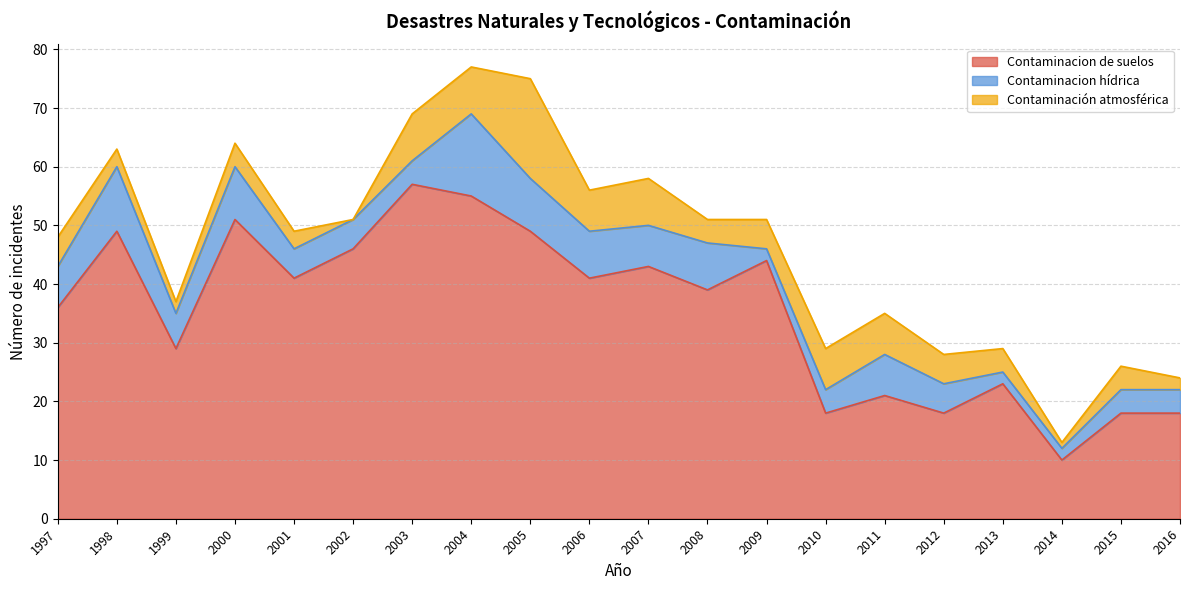

Where does the Contaminación atmosférica series first go above 5?

2003